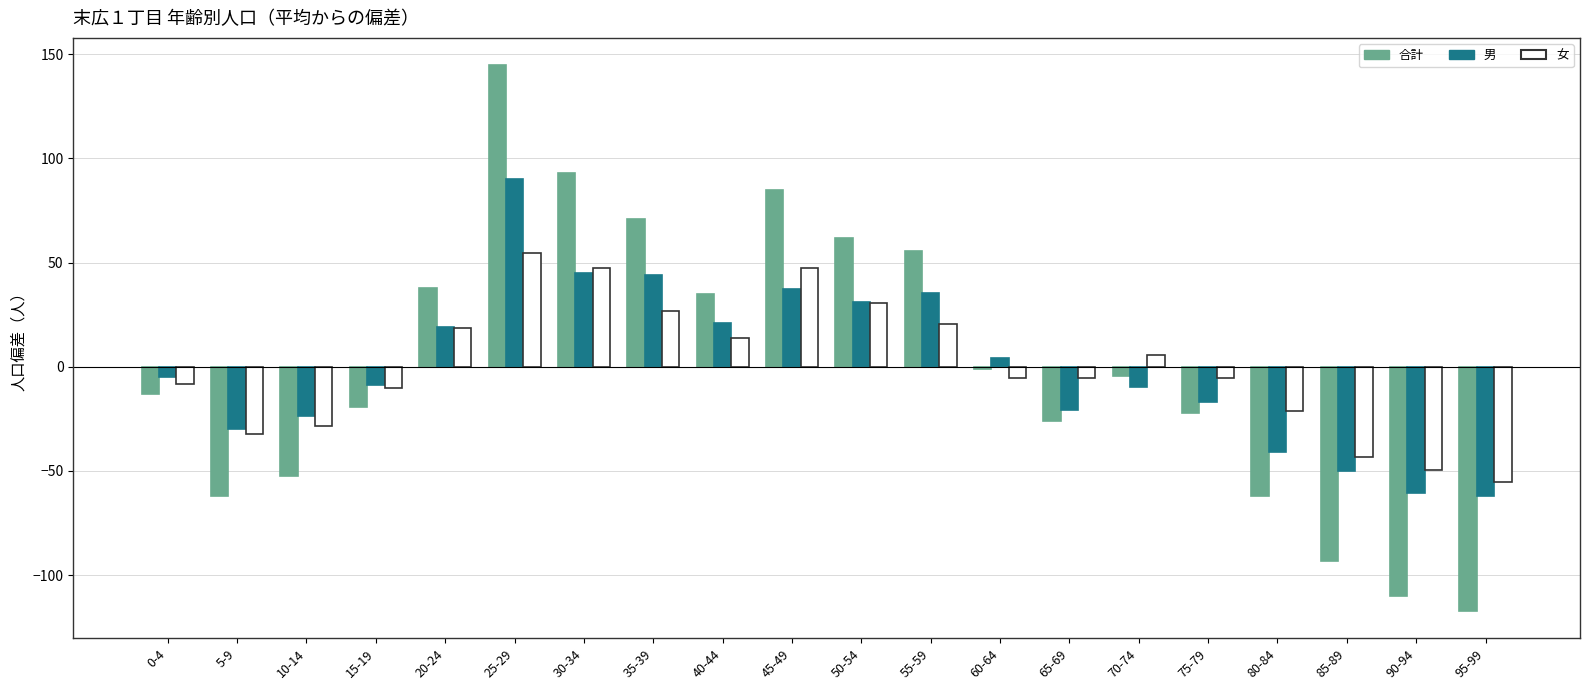

Which category has the highest value across all series?

25-29